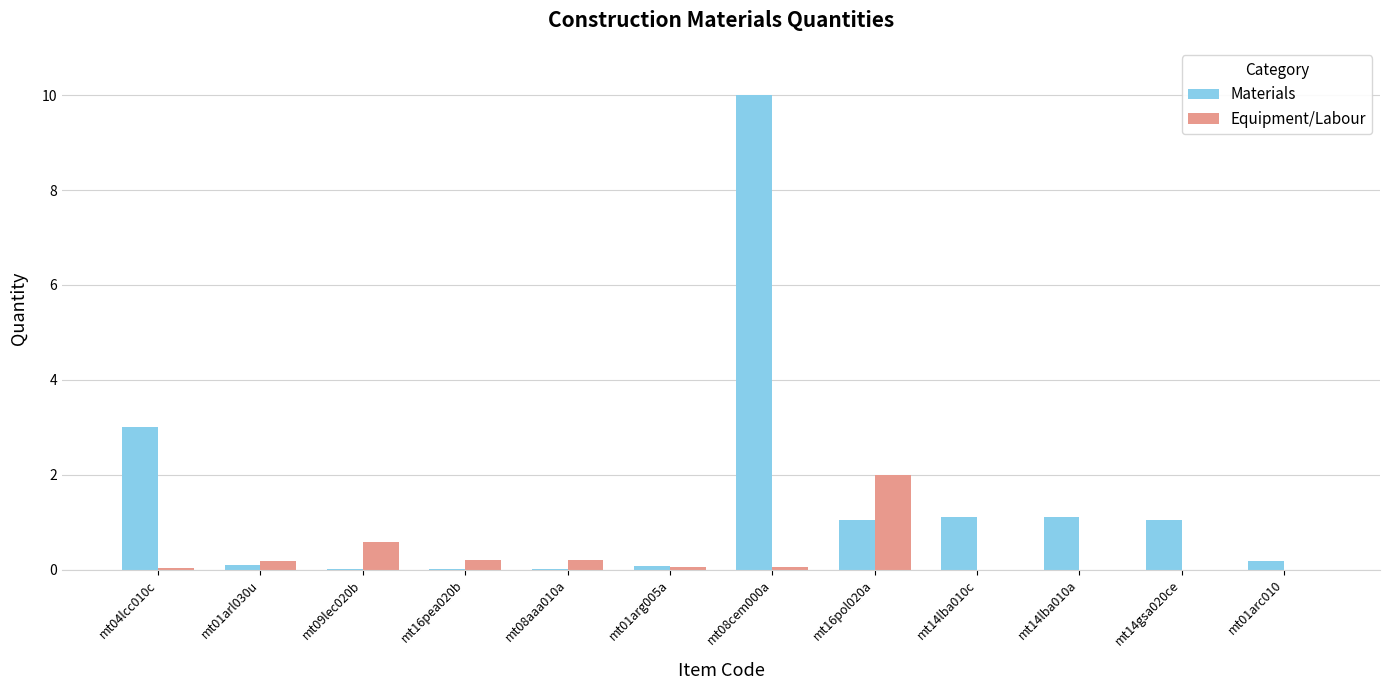

What is the average value of the Materials series?

1.5